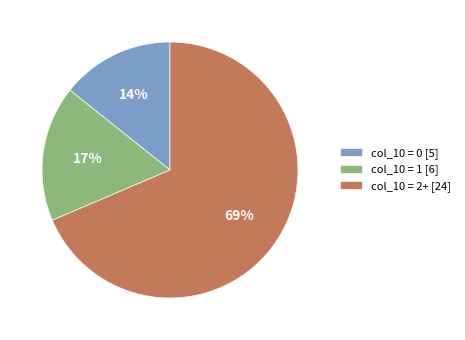

How many segments does this pie chart have?

3